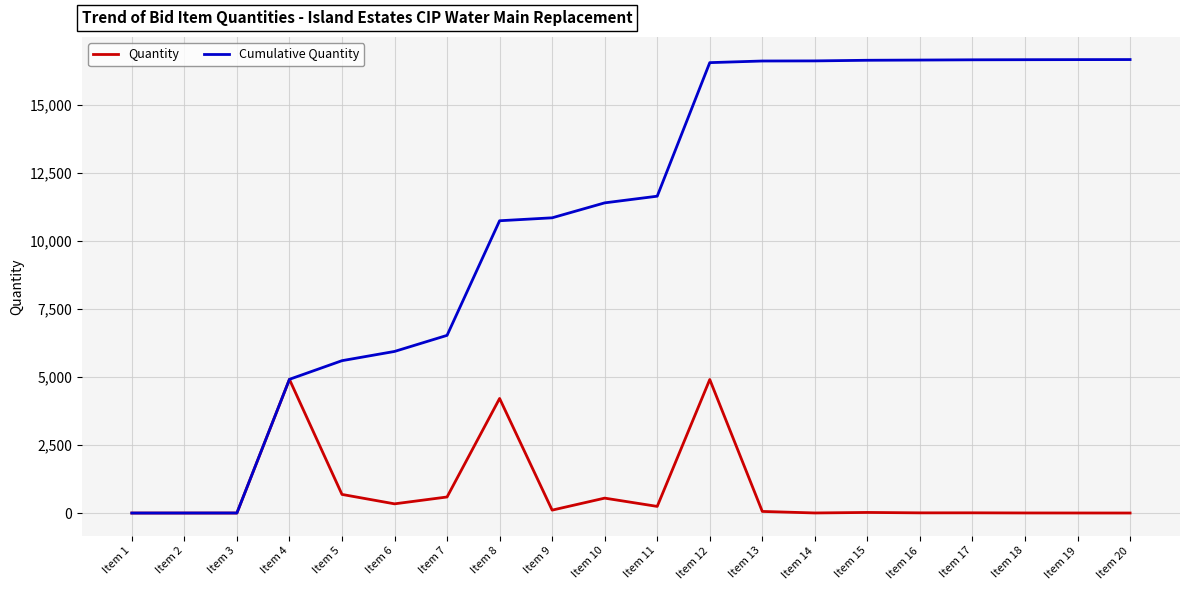

Which series changed the most between Item 4 and Item 12?

Cumulative Quantity